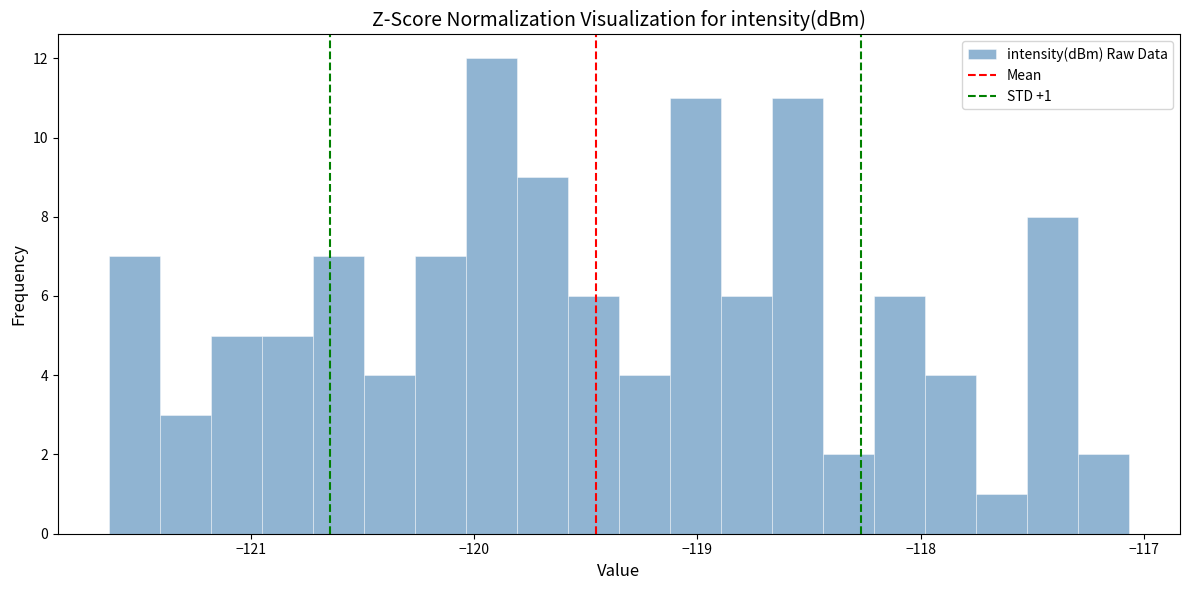

Around what value on the x-axis is the tallest bar? Give the approximate position of its centre, as read against the axis.

-119.9